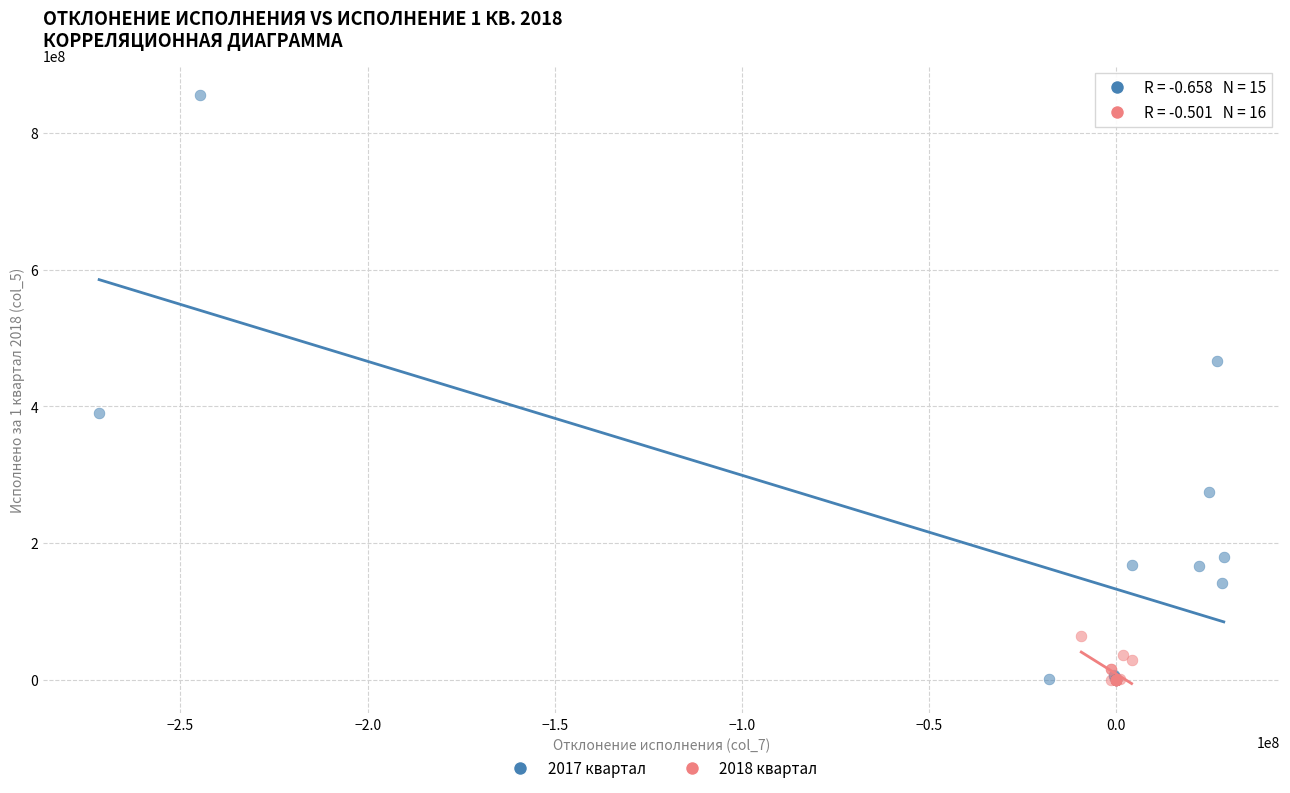

What are all the series names shown in the legend?

2017 квартал, 2018 квартал